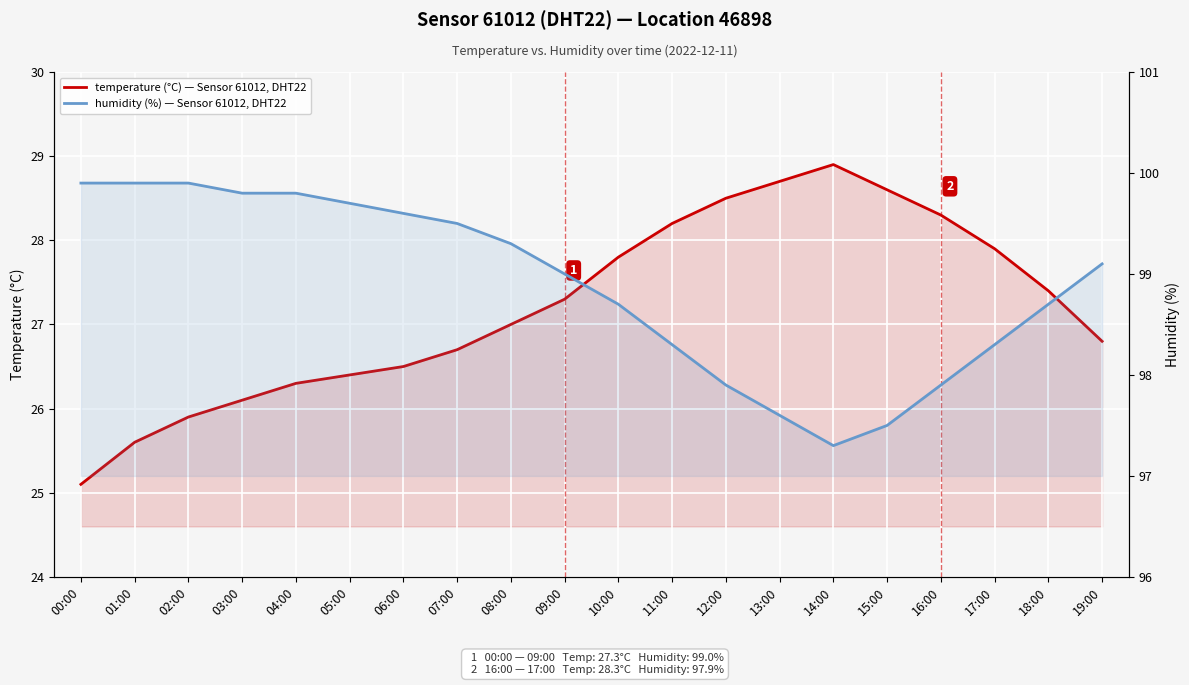

How many lines are shown in the chart?

2